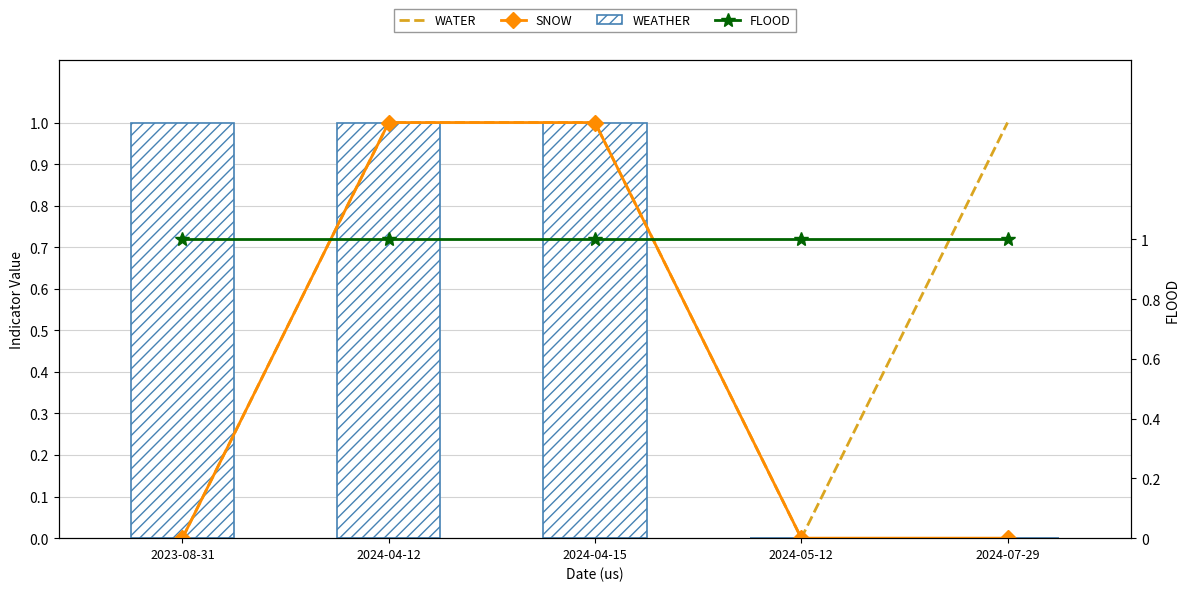

What is the greatest value displayed?

1